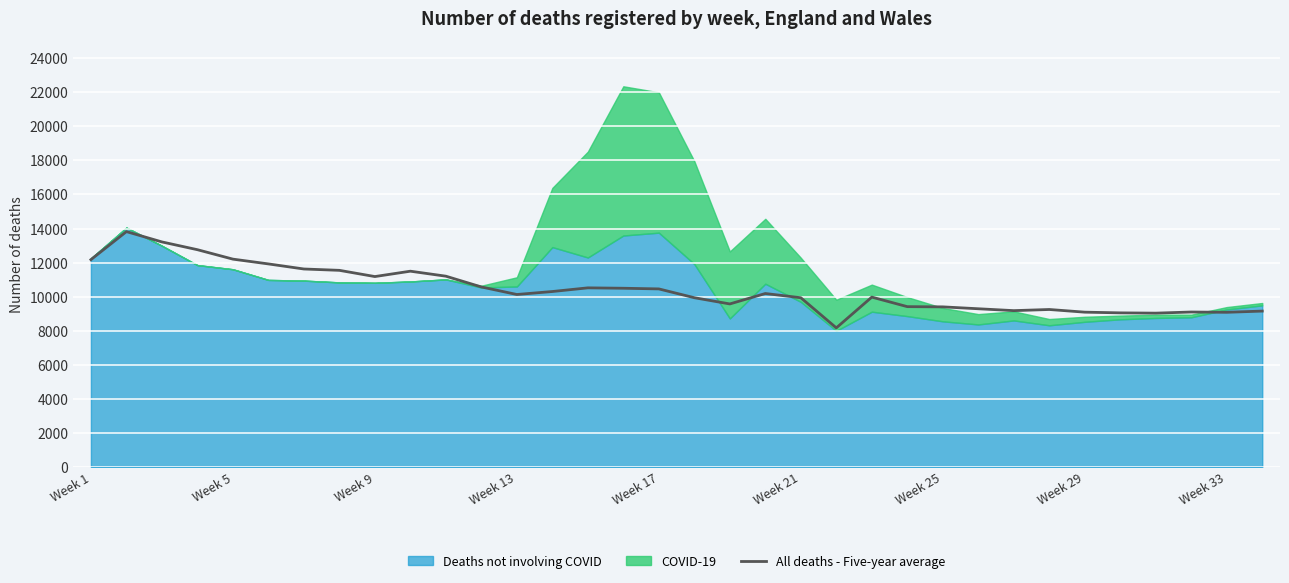

The value of All deaths - Five-year average at Week 29 is 9093. True or false?

True